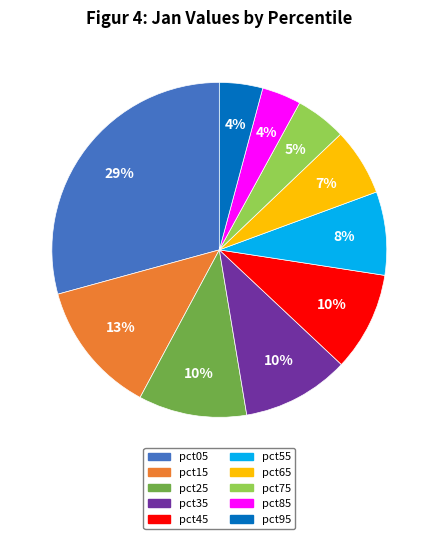

To the nearest percent, what is the combined percentage of pct15 and pct05?

42%